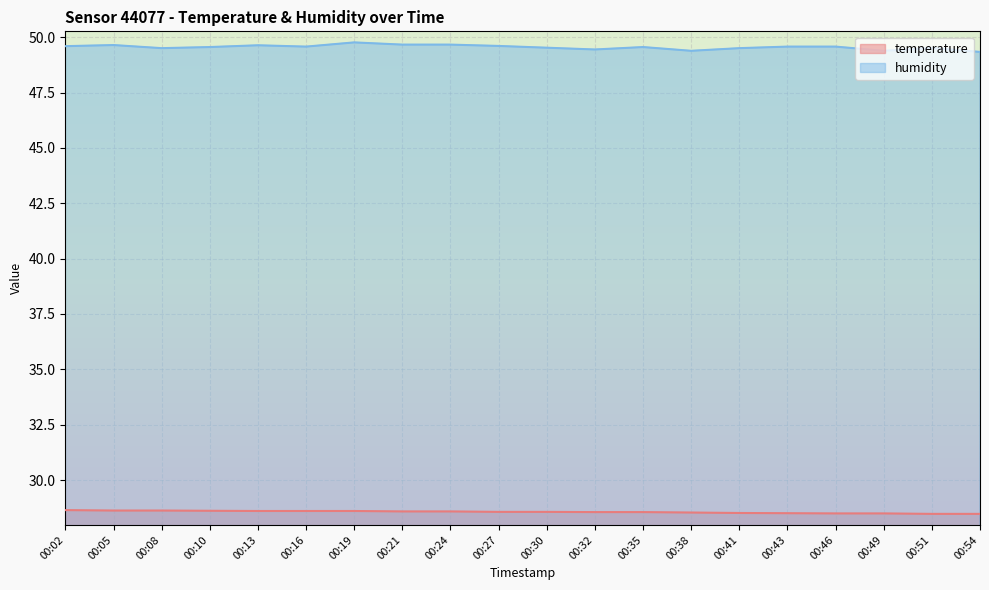

Reading left to right, transcribe all the data shown in this chart.

temperature: 28.6	28.6	28.6	28.6	28.6	28.6	28.6	28.6	28.6	28.6	28.6	28.6	28.6	28.5	28.5	28.5	28.5	28.5	28.5	28.5
humidity: 49.6	49.6	49.5	49.6	49.6	49.6	49.8	49.7	49.7	49.6	49.5	49.5	49.6	49.4	49.5	49.6	49.6	49.4	49.5	49.3